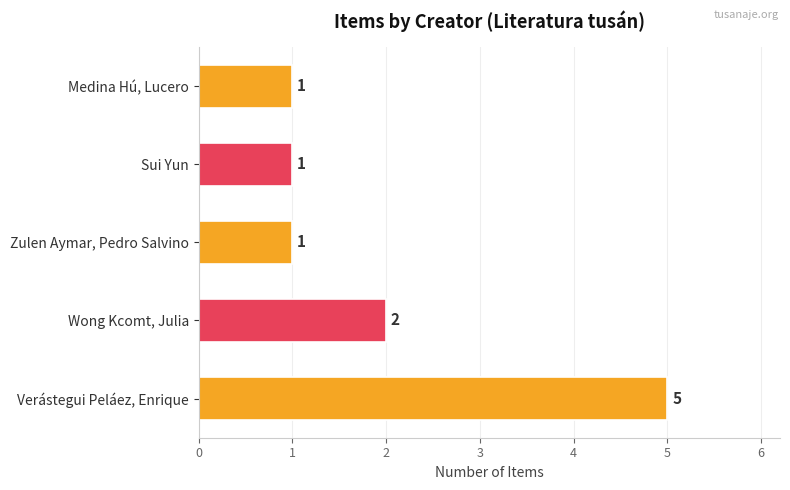

At which label is the value closest to 3?

Wong Kcomt, Julia